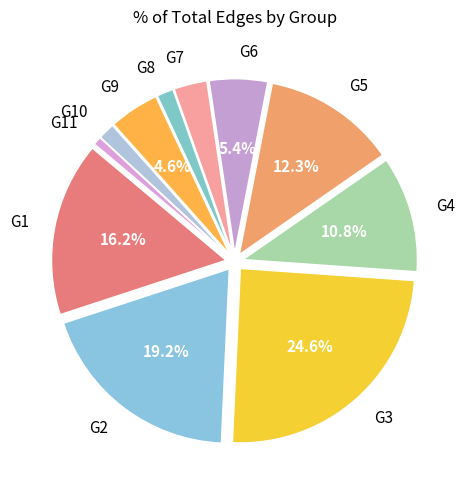

What is the smallest slice in the pie chart?

G11